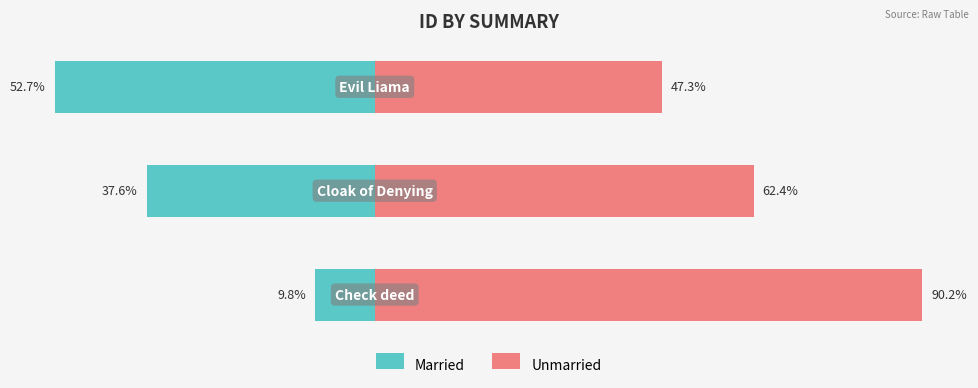

How many values in the Married series exceed -37?

1